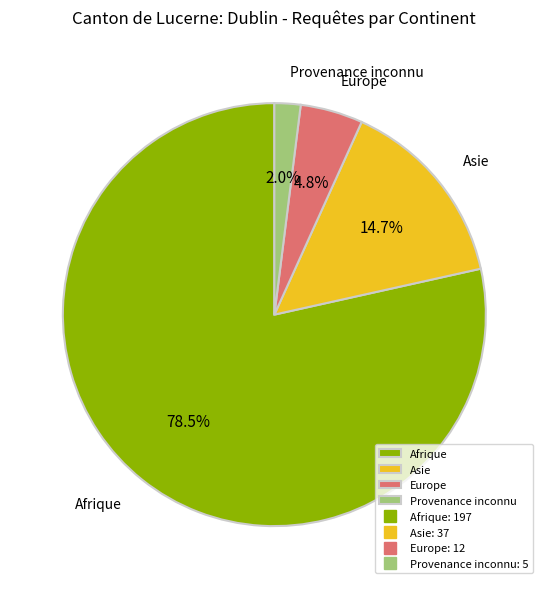

Does Afrique account for over 50% of the chart?

Yes